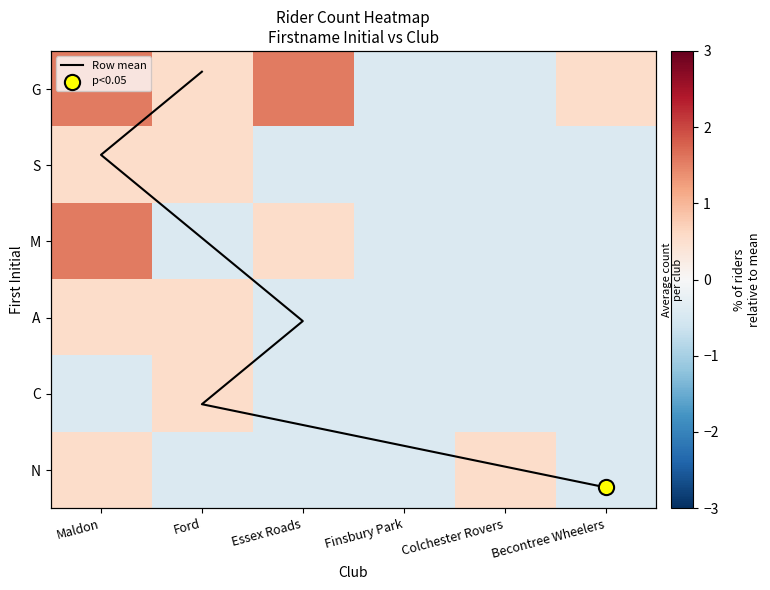

How many values in the Row mean series exceed 3?

2